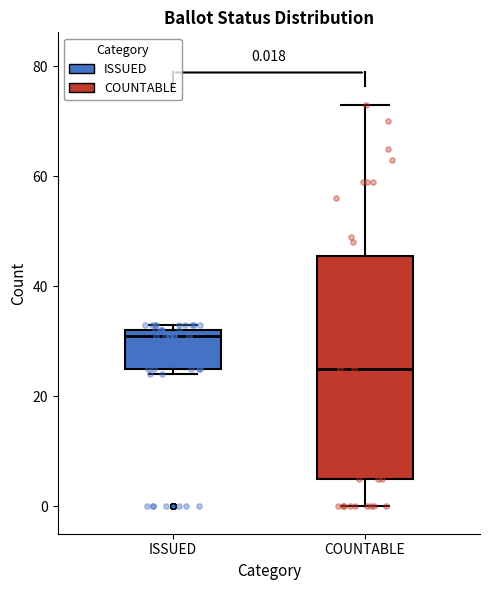

Which box has the highest median line?

ISSUED